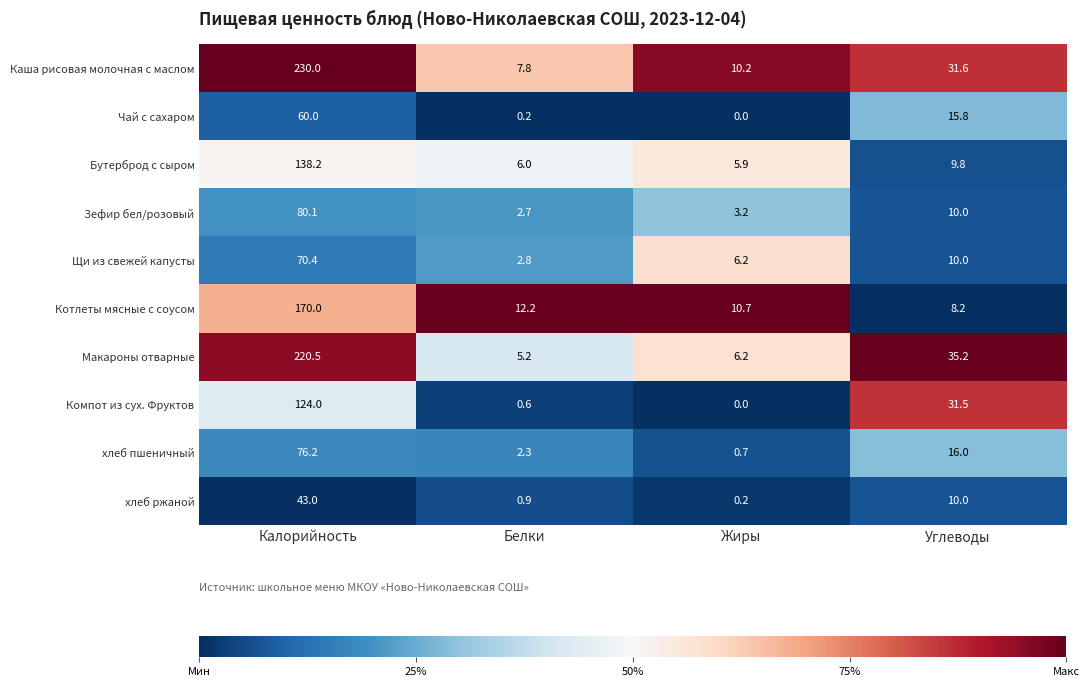

Where does the Компот из сух. Фруктов series first go above 31?

Калорийность